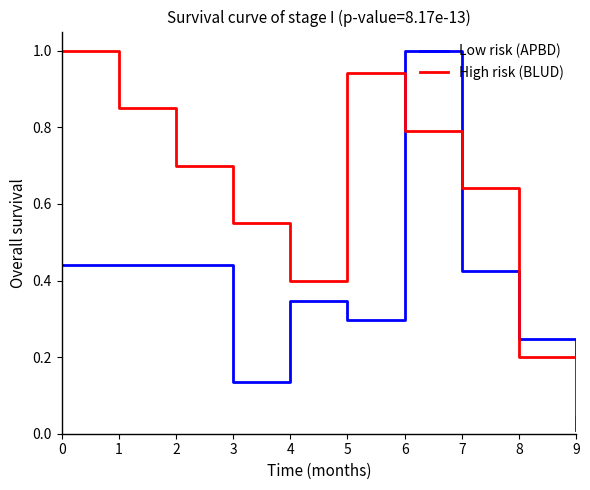

Which series has the widest spread of values?

Low risk (APBD)